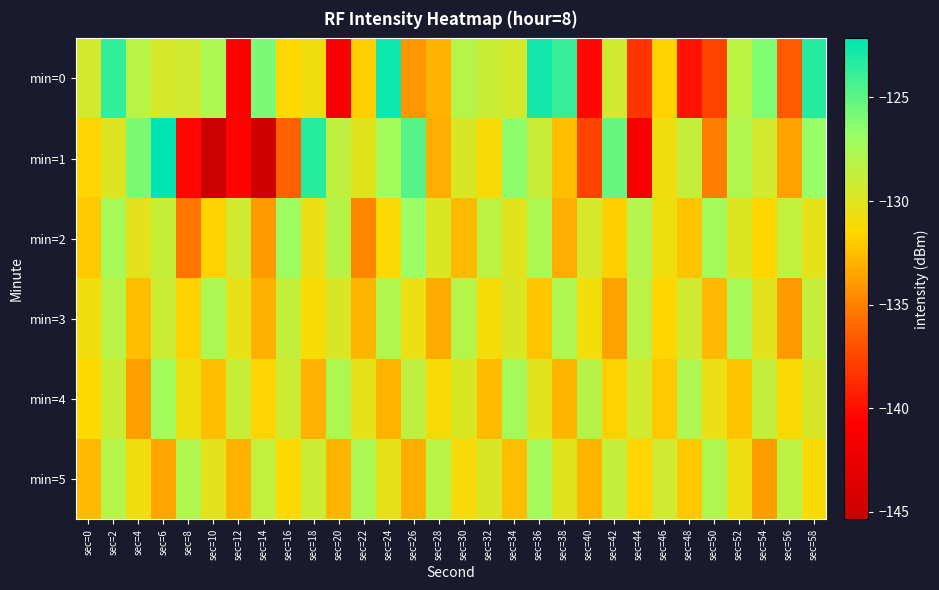

Which series has the largest range (max minus min)?

min=1